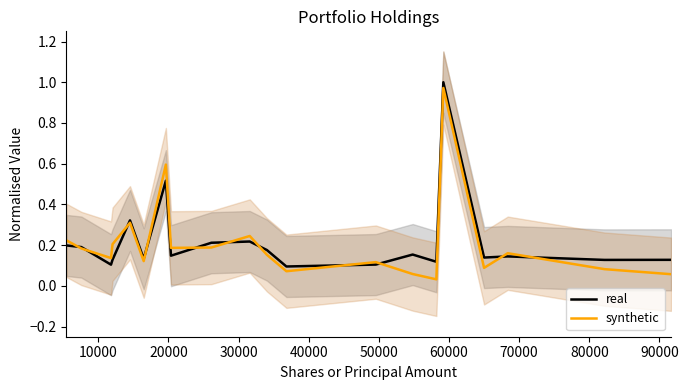

How many interior local valleys does the real series have?

7